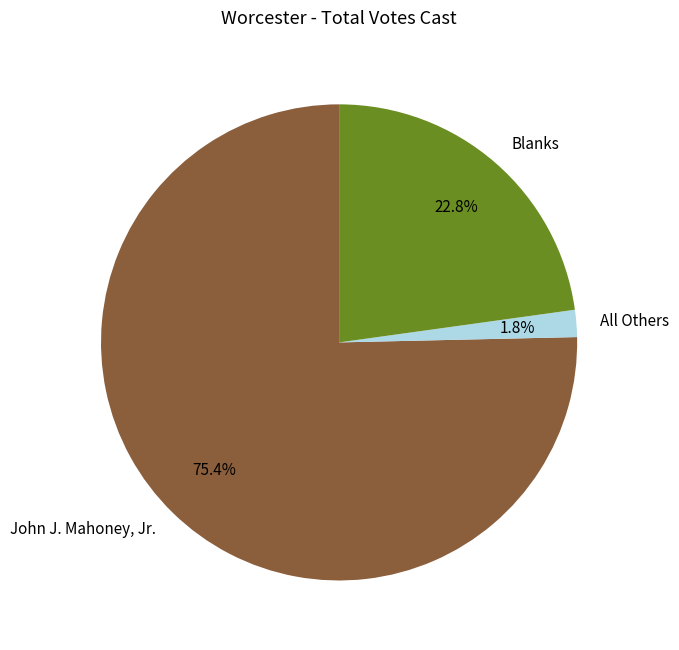

Count the number of slices in the pie.

3